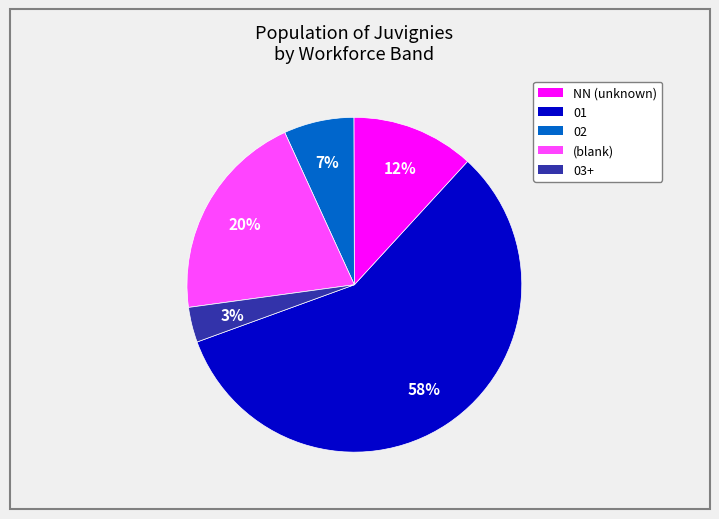

To the nearest percent, what is the average slice percentage?

20%